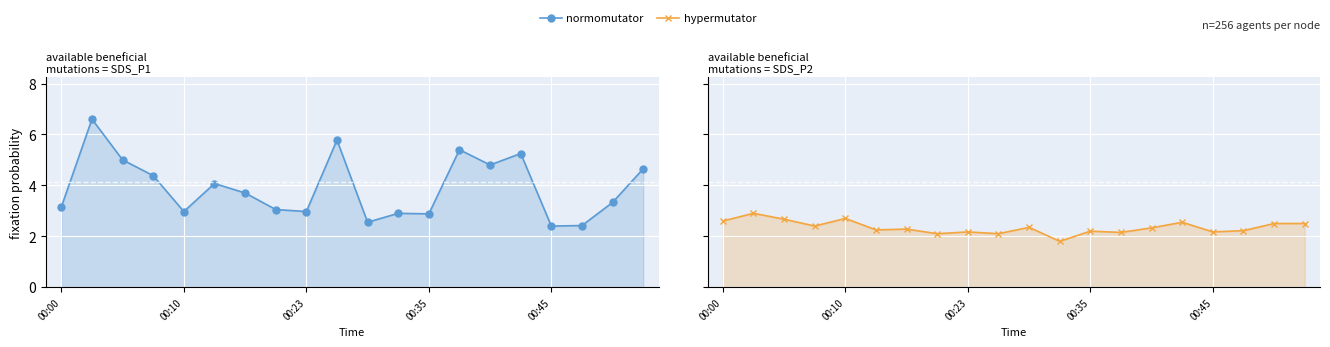

What position from the right is 17?

3